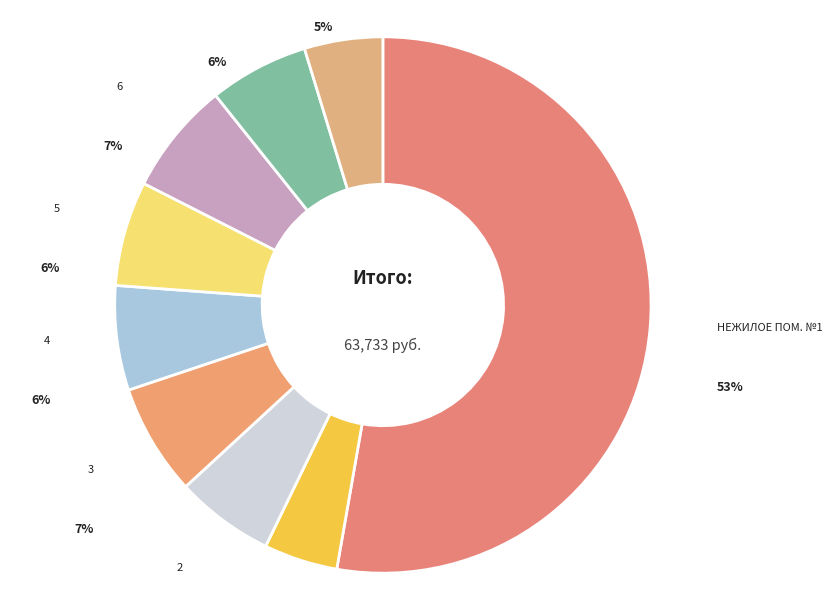

Is there a majority slice in this chart?

Yes